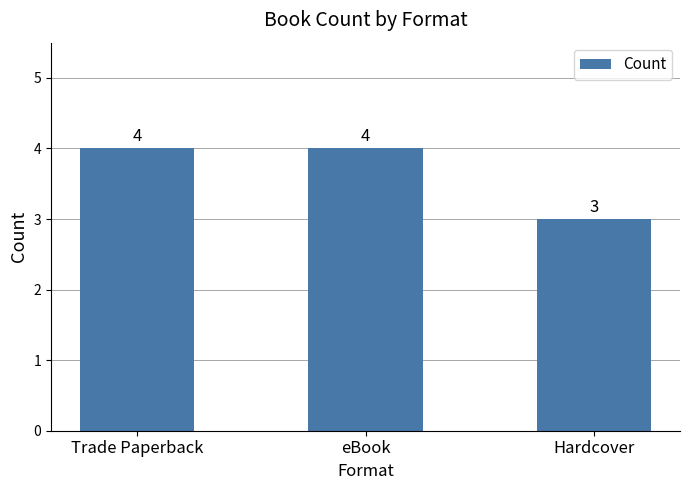

Between Hardcover and eBook, which is larger?

eBook